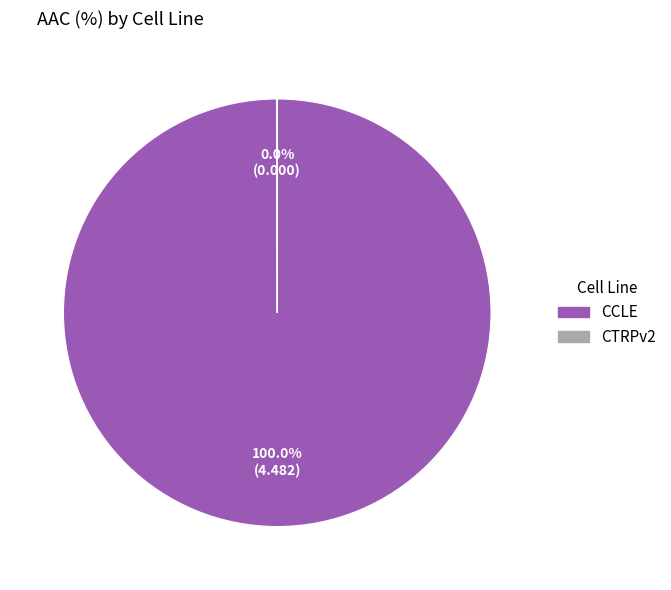

Is there any slice that represents more than half of the pie?

Yes